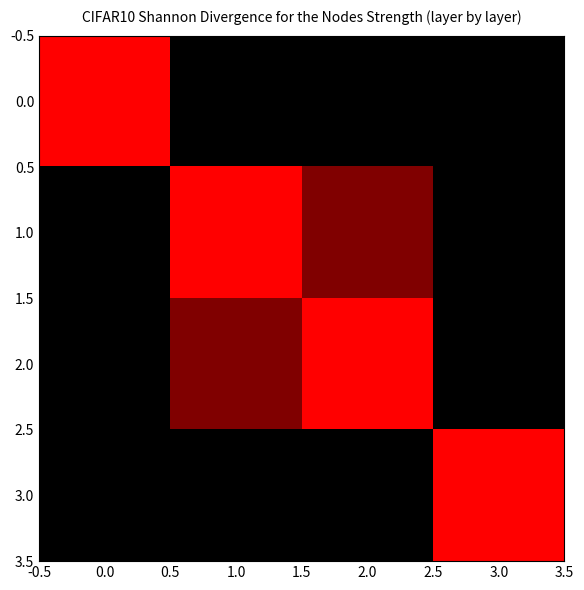

Reading left to right, extract all data points from this chart.

0.0: 0.0=174	1.0=0	2.0=0	3.0=0
1.0: 0.0=0	1.0=174	2.0=87	3.0=0
2.0: 0.0=0	1.0=87	2.0=174	3.0=0
3.0: 0.0=0	1.0=0	2.0=0	3.0=174